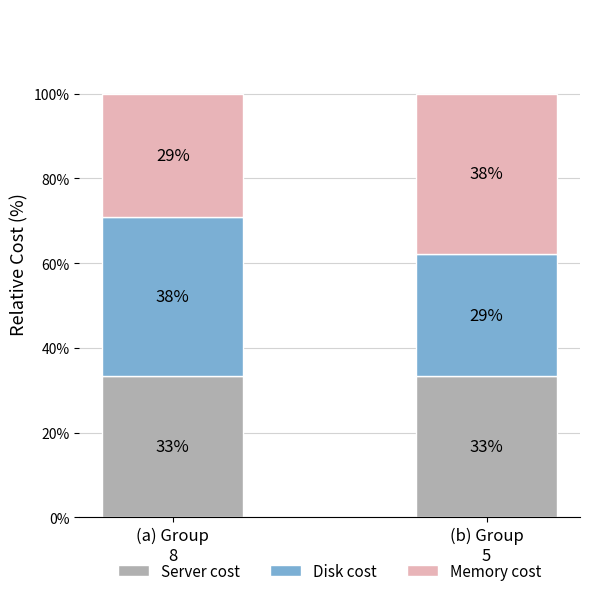

What is the total value across all series at (b) Group
5?

100.0